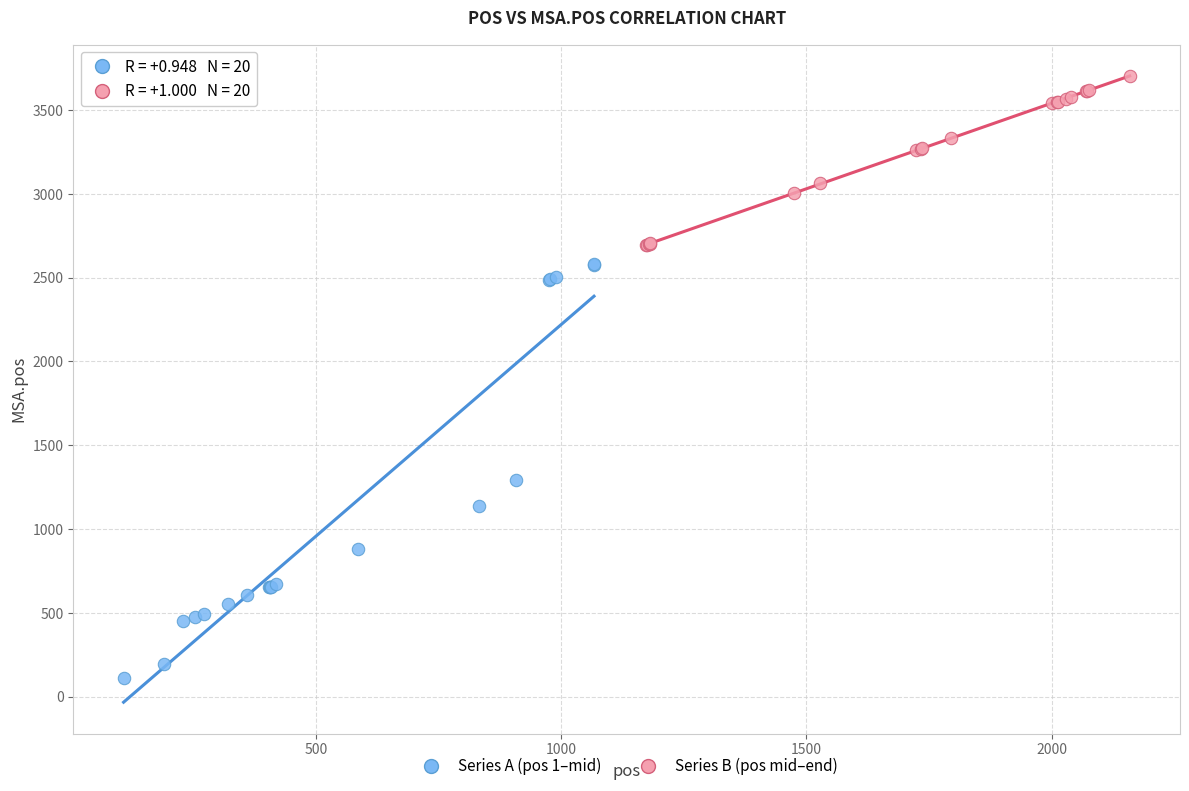

Which series contains the highest Y value?

Series B (pos mid–end)